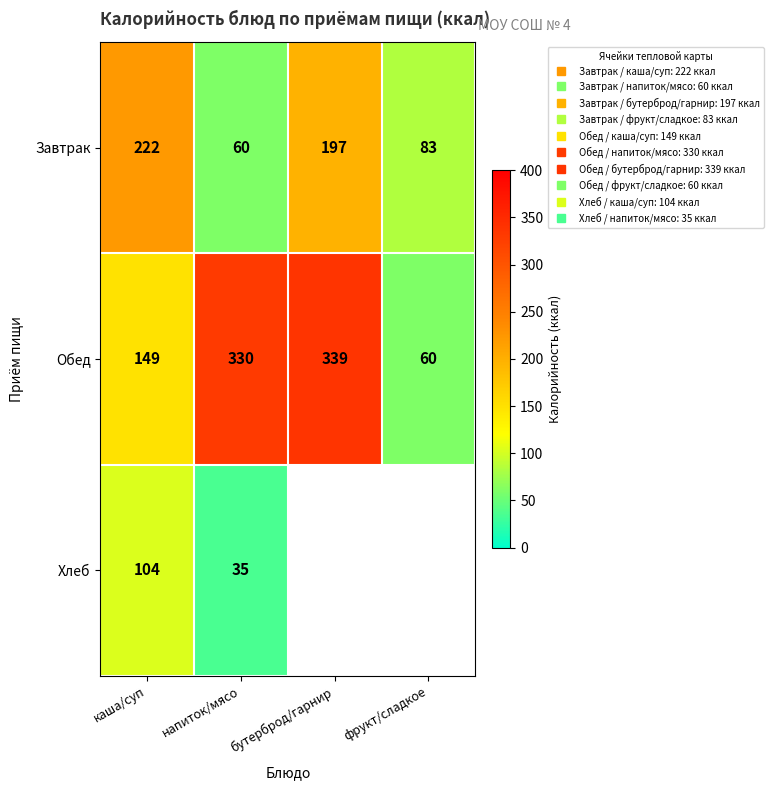

Between бутерброд/гарнир and напиток/мясо, which is larger?

бутерброд/гарнир